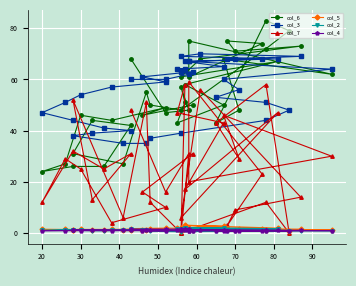

How many positive values does the col_7 series have?

37